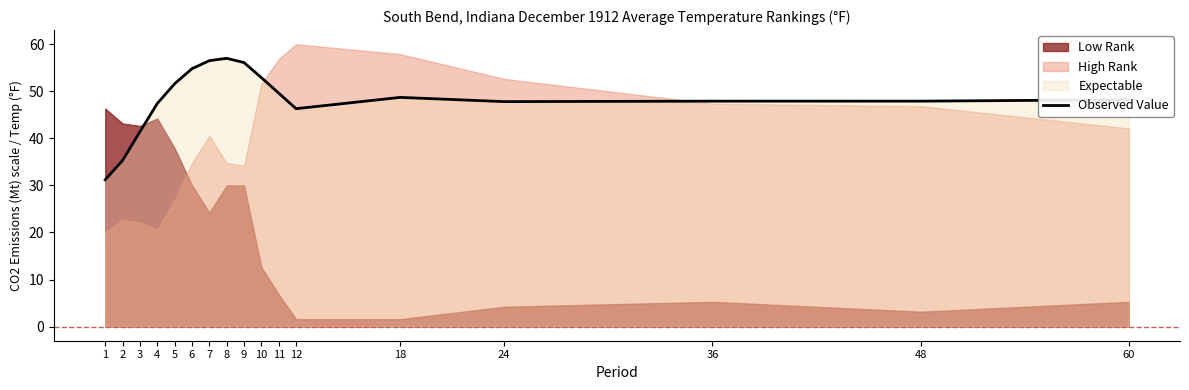

True or false: the data shows 53.4 at 1.

False